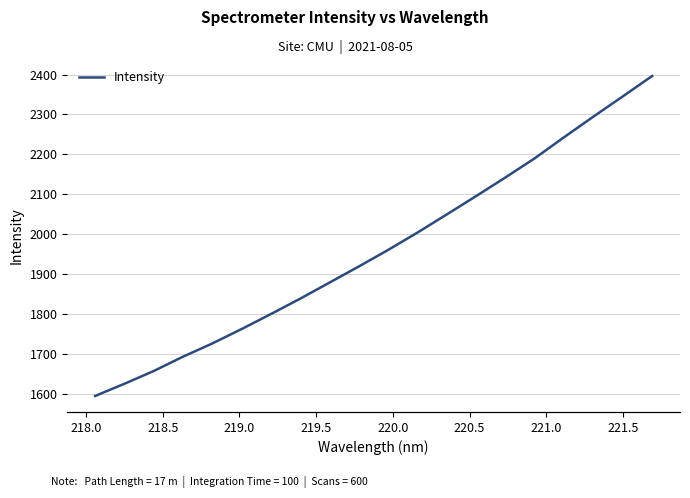

Reading right to left, what are all the values shown in this chart?

2396.4	2345.3	2294.8	2243.2	2190.4	2142.3	2095.6	2049.6	2004.1	1960.6	1919.1	1878.6	1838.3	1799.7	1762.0	1725.8	1692.6	1656.6	1624.6	1593.9